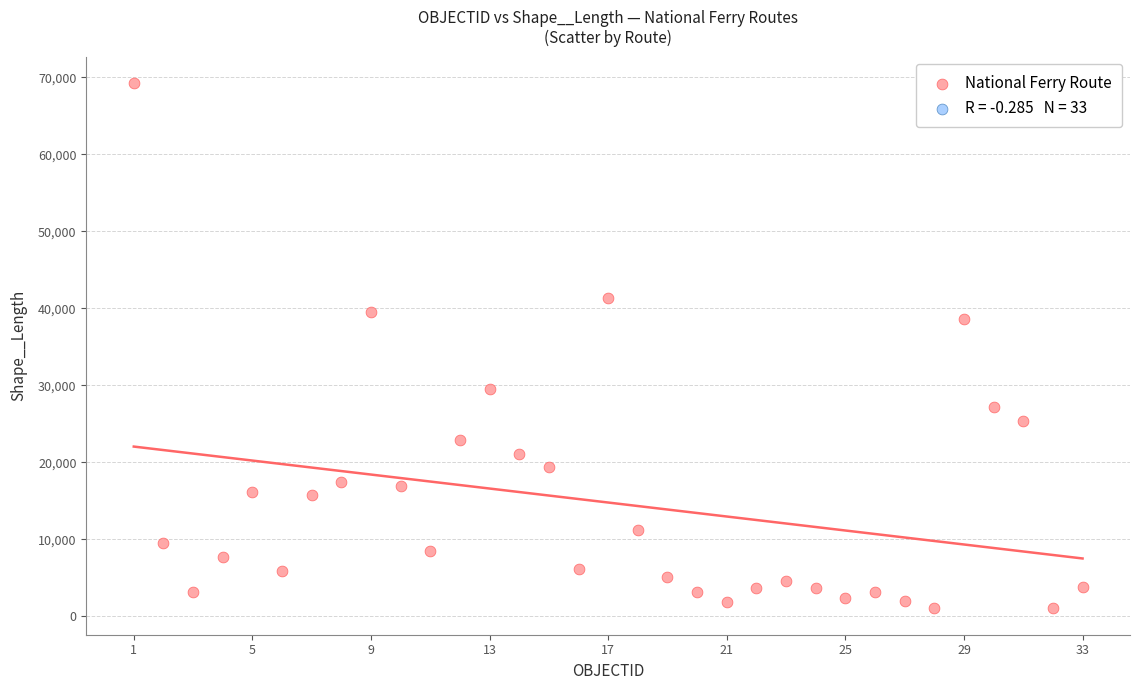

What Y value in the scatter plot is closest to 35146?

38556.6